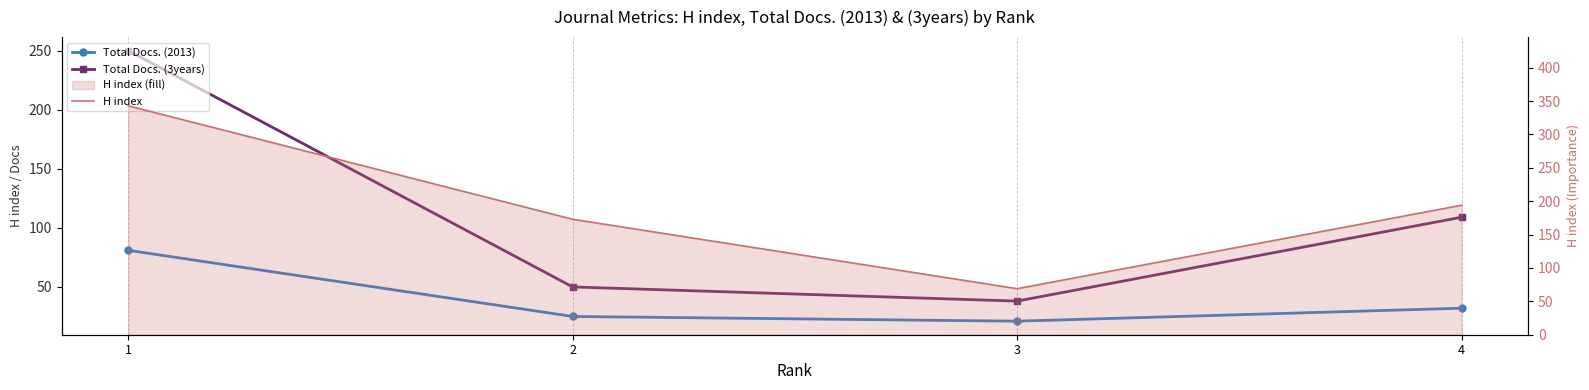

What is the sum of the Total Docs. (2013) values at 3 and 2?

46